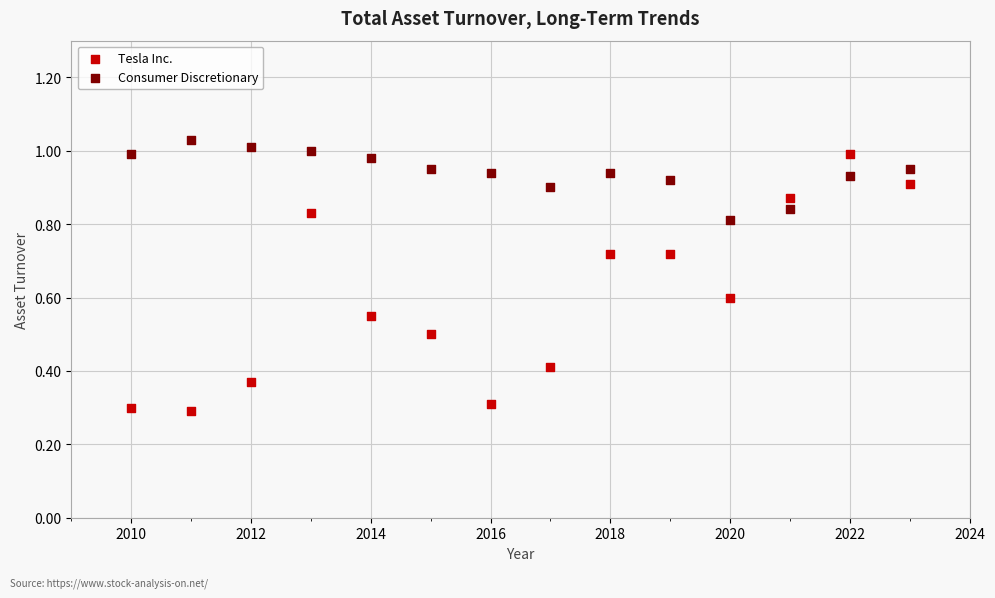

Which series has the largest Y range (max minus min)?

Tesla Inc.